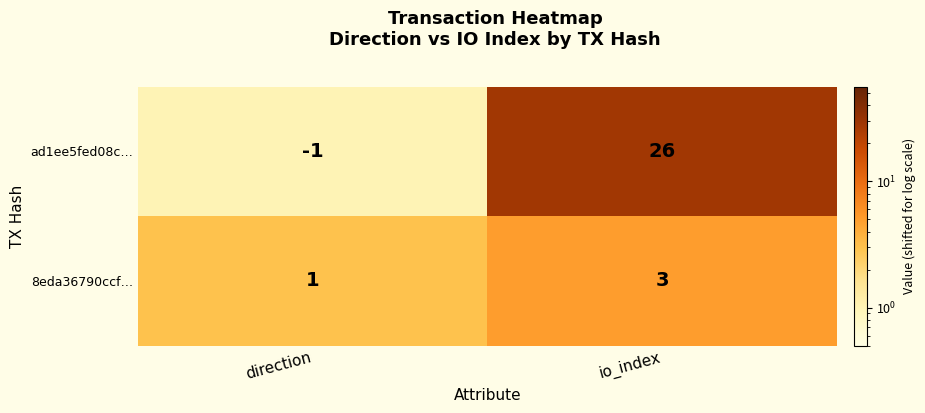

Is it true that 8eda36790ccf… equals 5 at io_index?

False